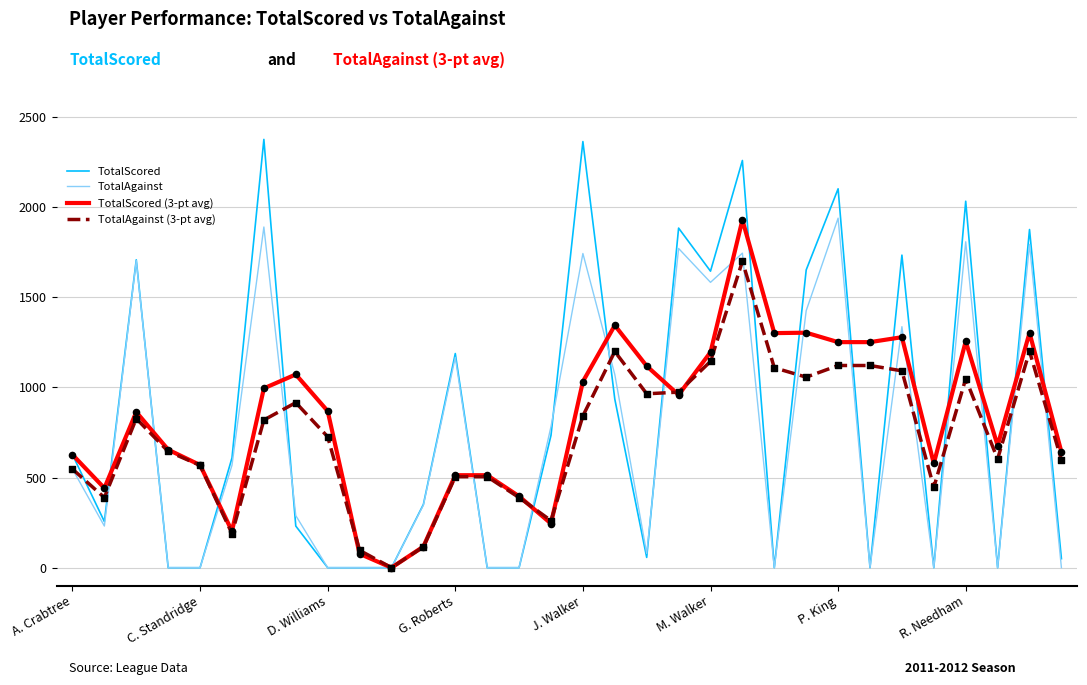

Which series has the widest spread of values?

TotalScored